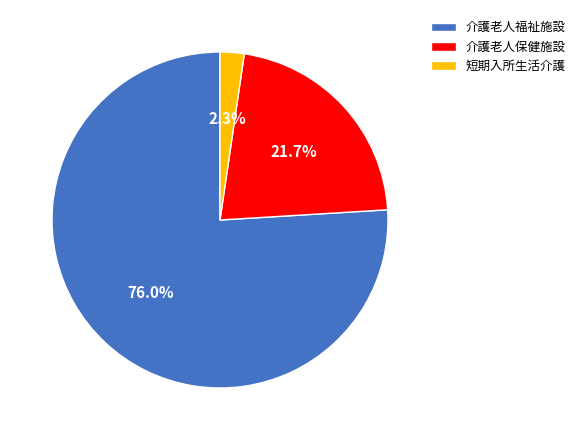

What is the smallest slice in the pie chart?

短期入所生活介護